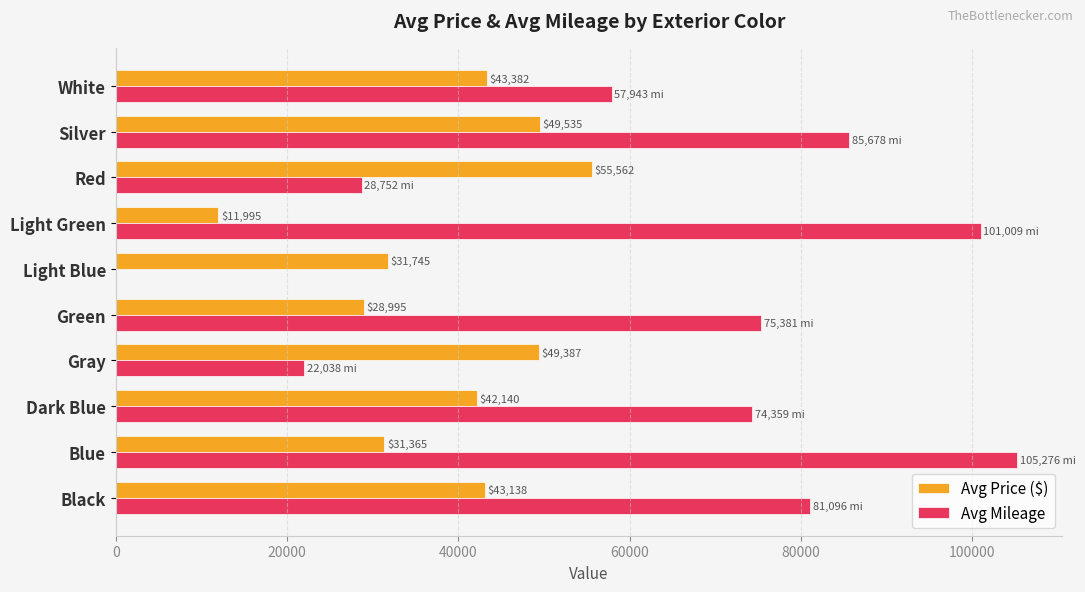

What is the approximate value of Avg Price ($) at Green?

28995.0